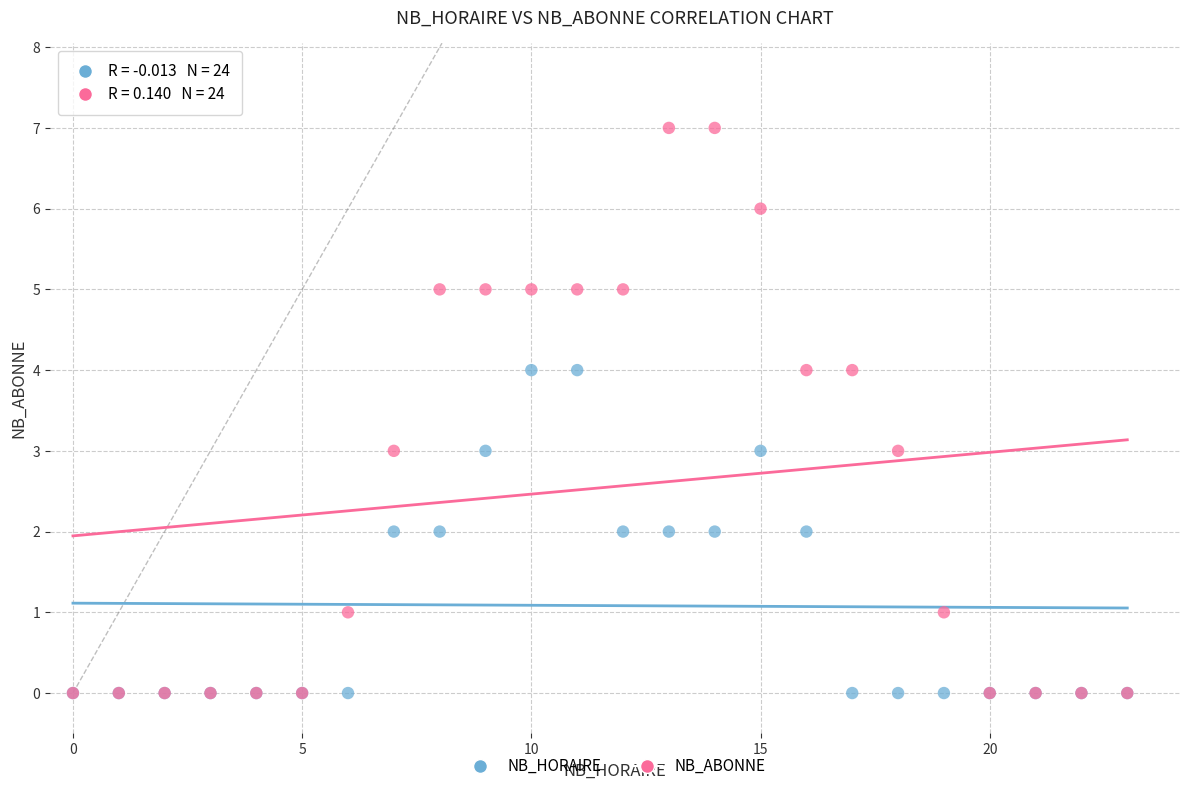

What are all the series names shown in the legend?

NB_HORAIRE, NB_ABONNE